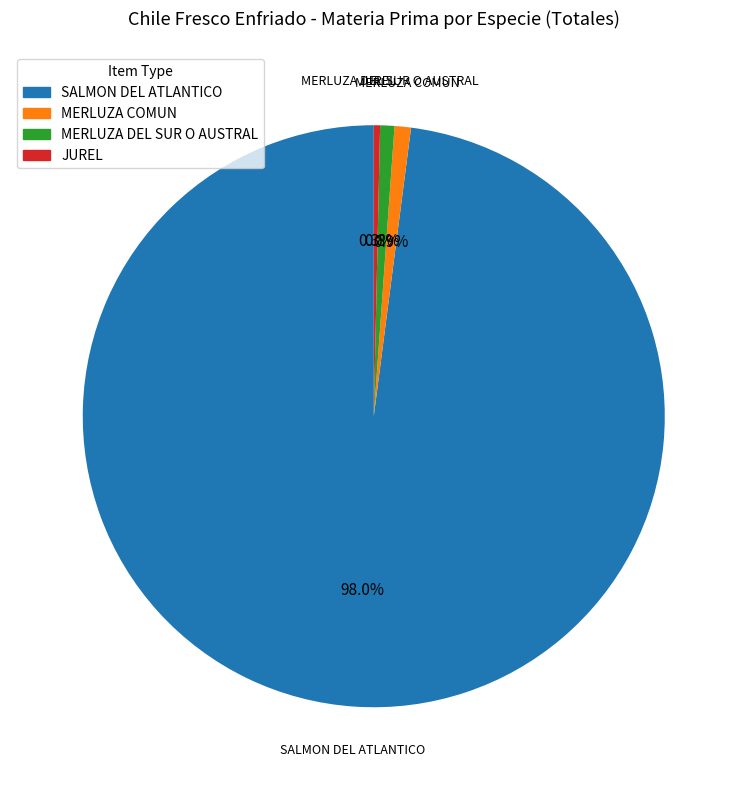

Is there any slice that represents more than half of the pie?

Yes